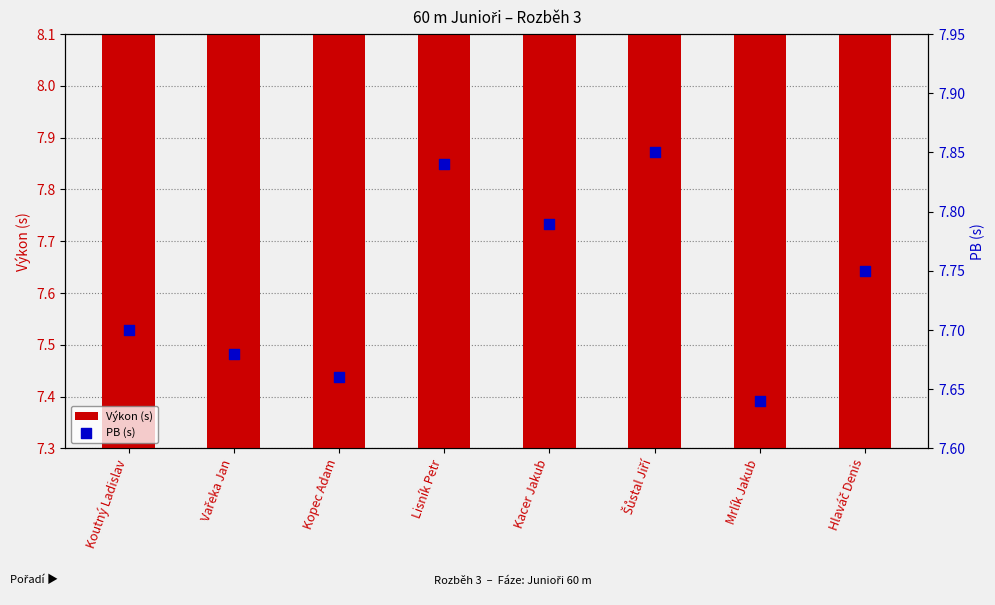

What is the total value across all series at Mrlík Jakub?

15.6